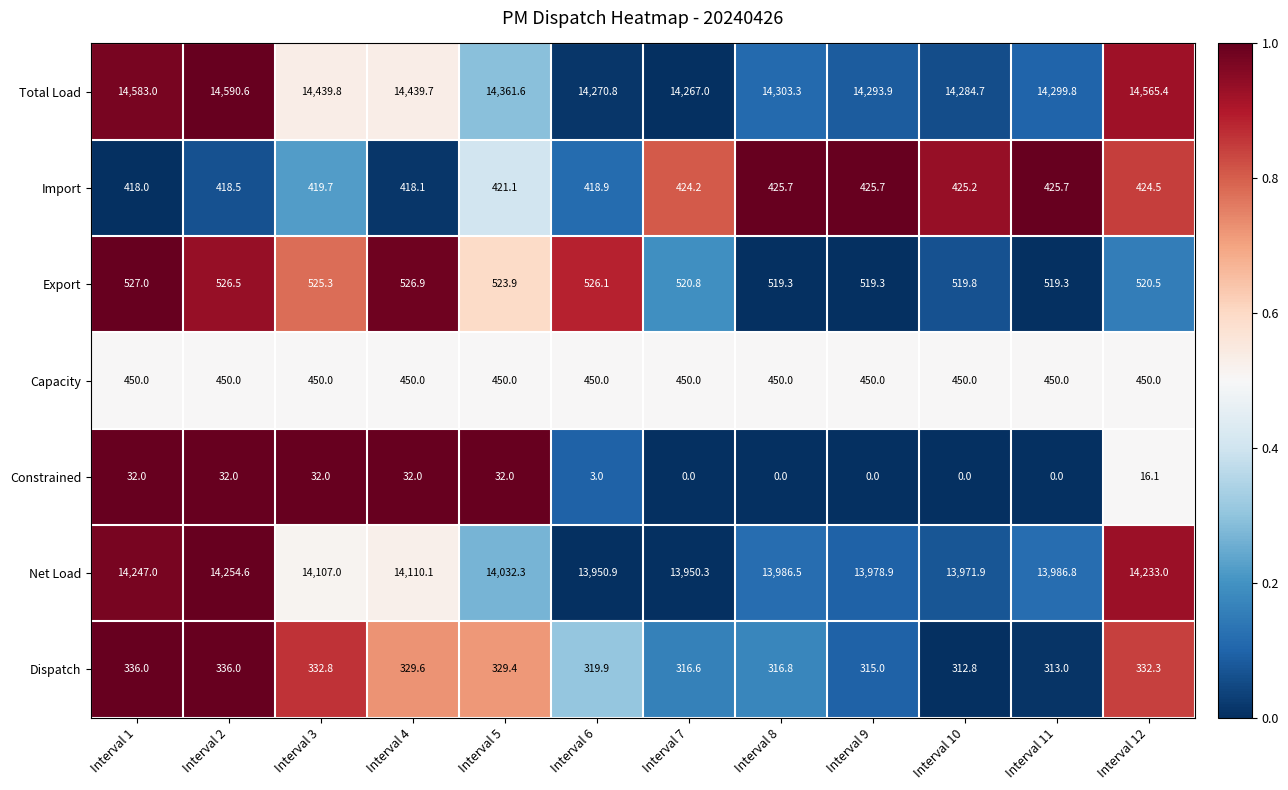

How many values in the Export series are below 523?

6